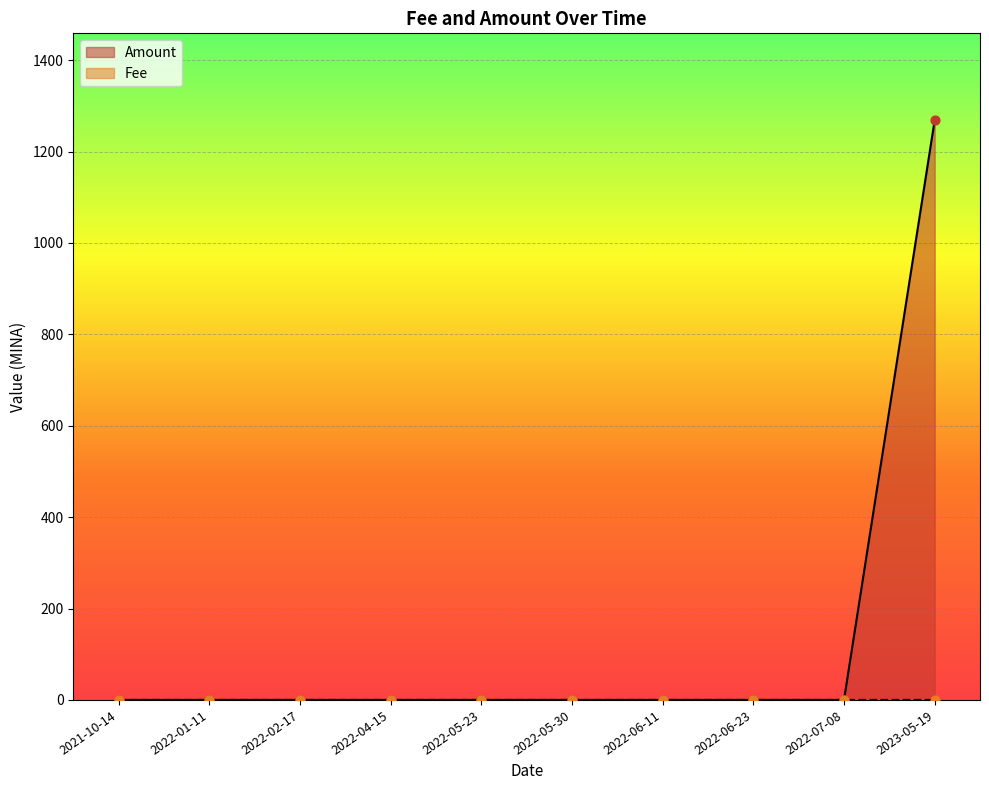

Which series contains the lowest Y value?

Amount